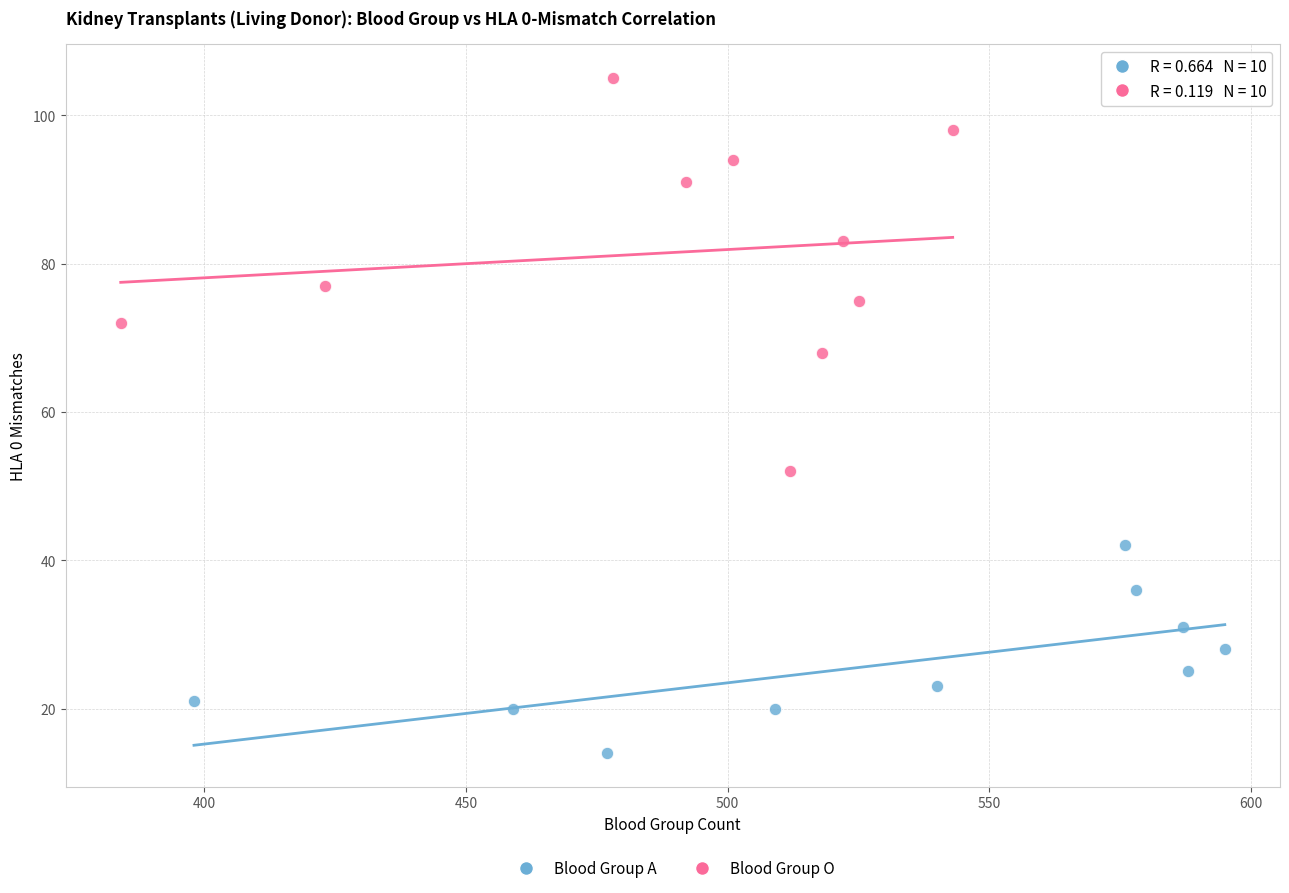

What are all the series names shown in the legend?

Blood Group A, Blood Group O